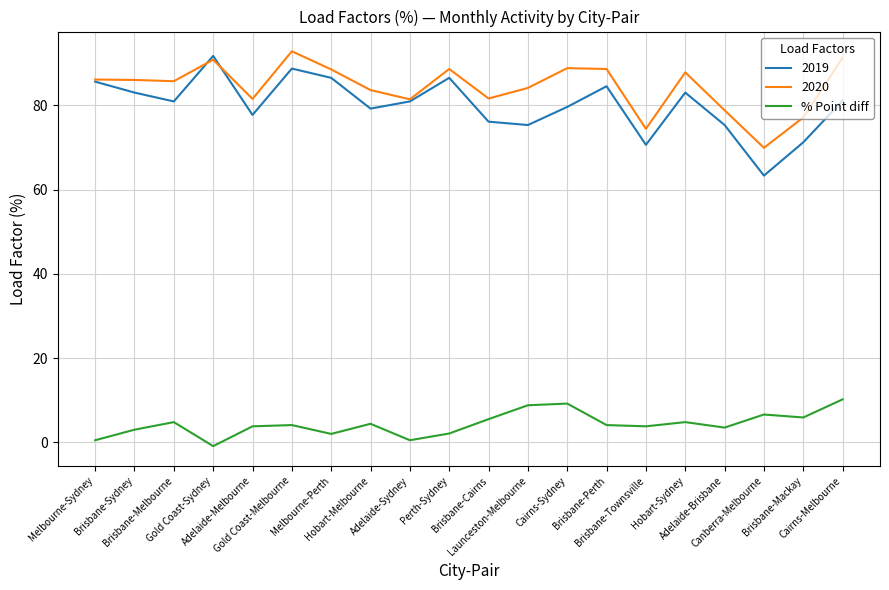

What is the maximum value shown in the chart?

92.8